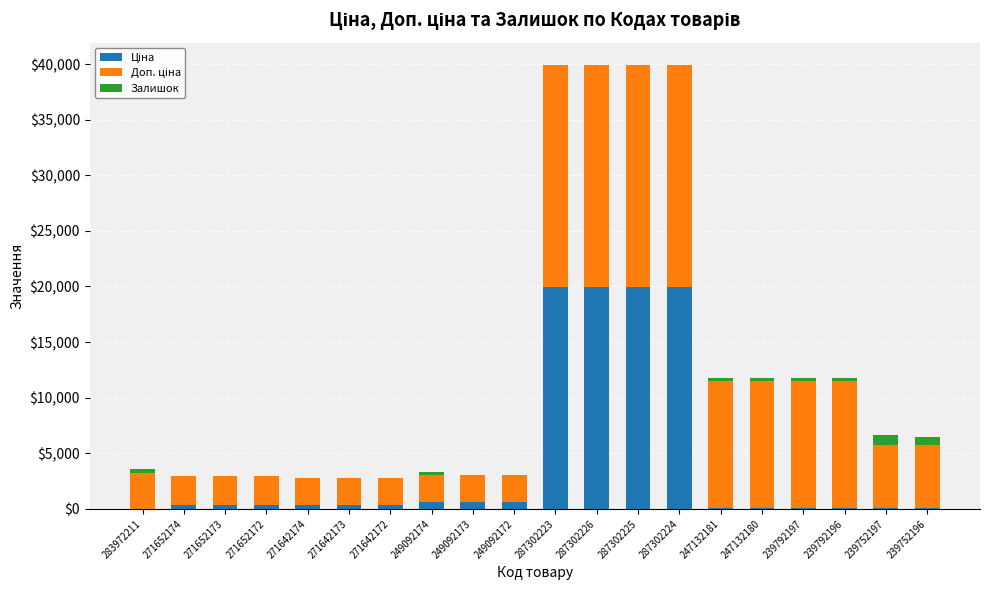

How many data points does each series have?

20